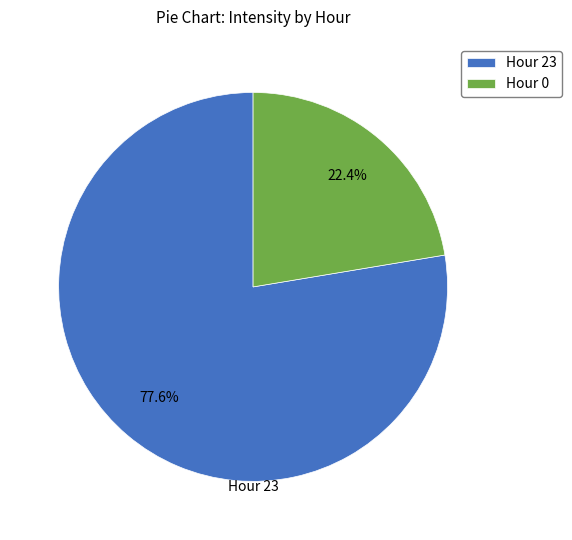

Combined, do Hour 23 and Hour 0 account for over 50%?

Yes